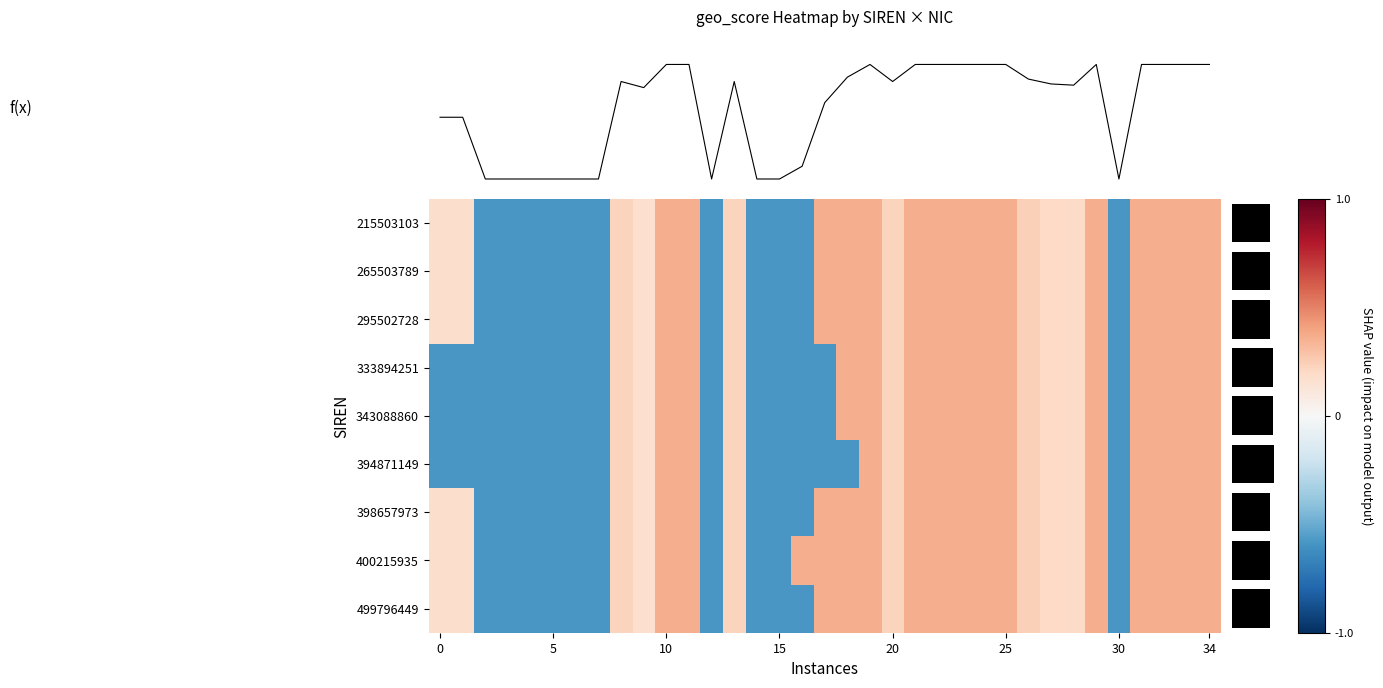

Which label corresponds to the largest value in the chart?

10